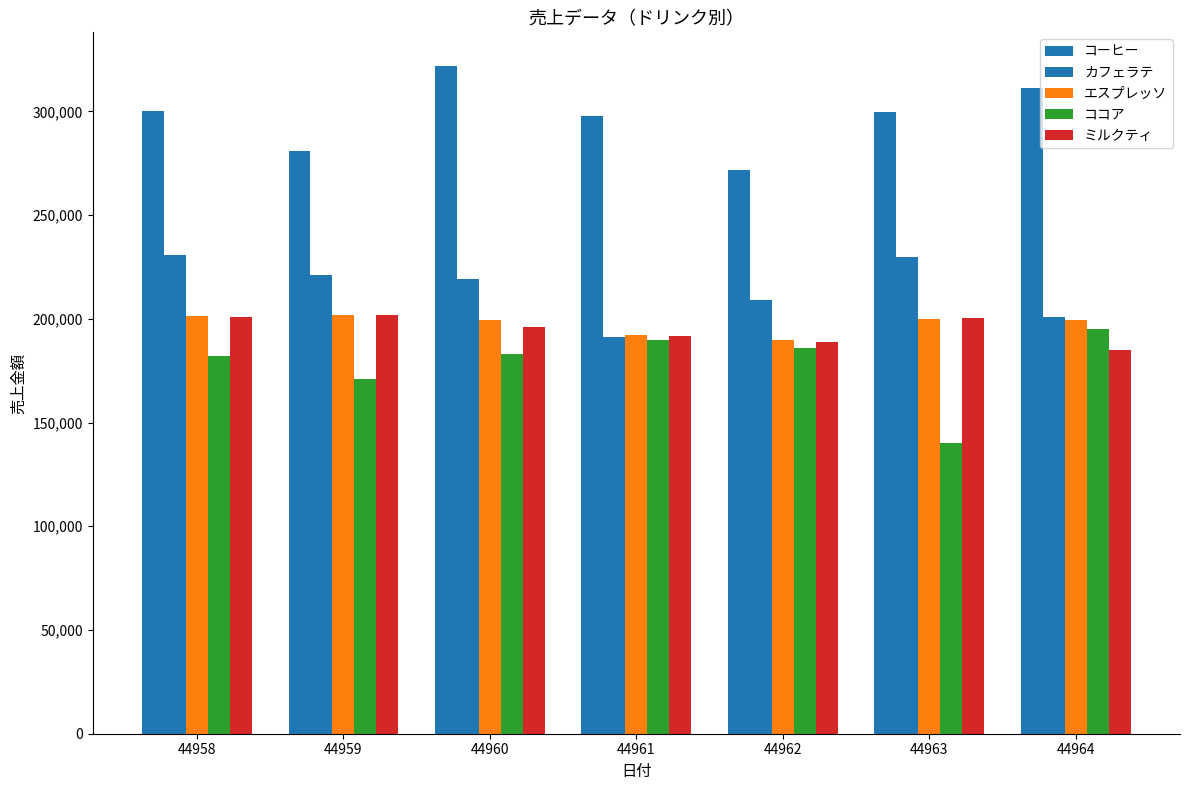

Does the chart contain stacked bars?

No